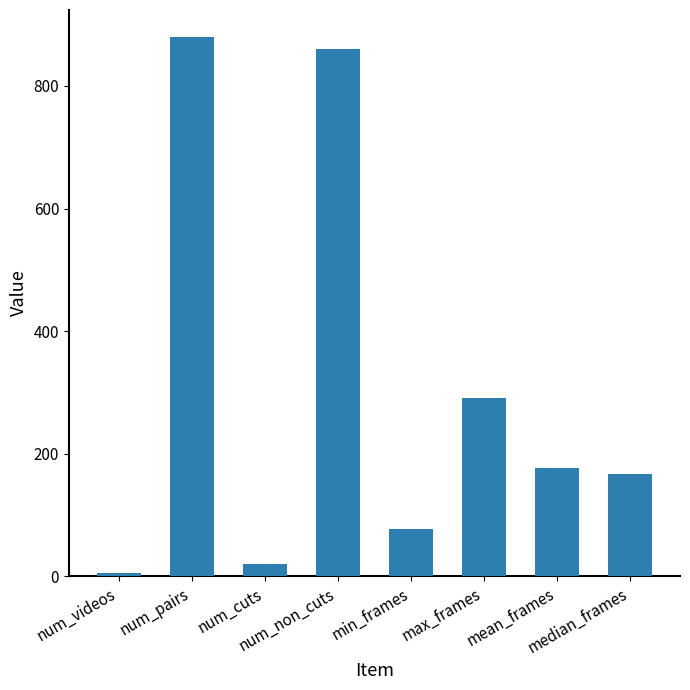

The chart shows a value of 290 at max_frames. True or false?

True